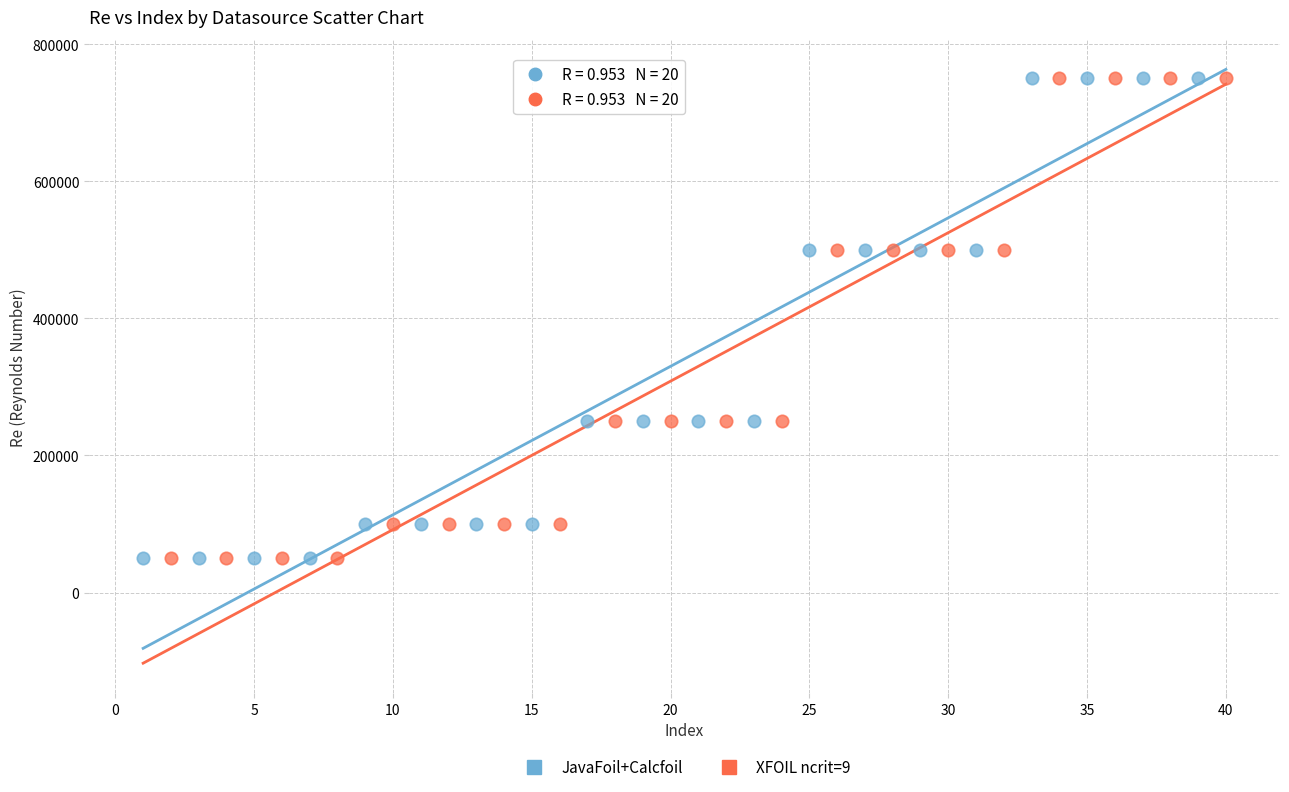

What are all the series names shown in the legend?

JavaFoil+Calcfoil, XFOIL ncrit=9